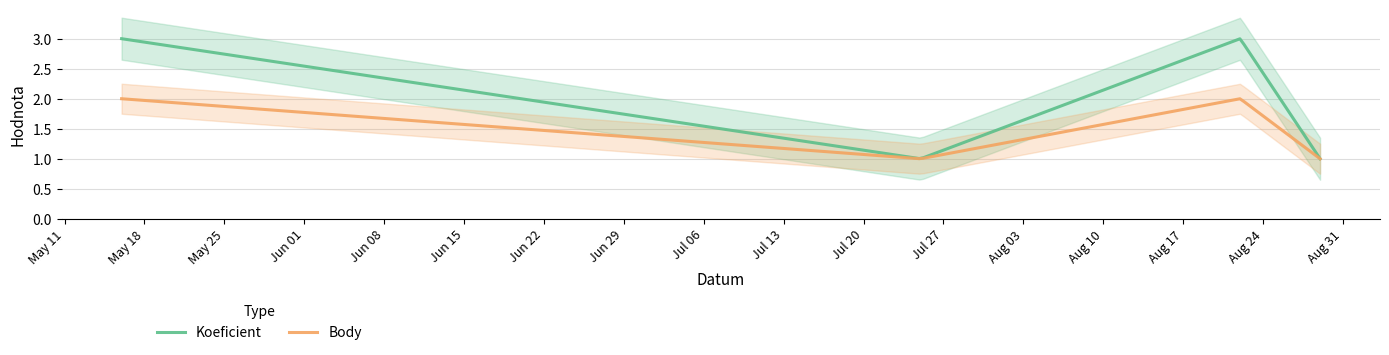

Rank the series at 2020-08-22 from lowest to highest value.

Body, Koeficient